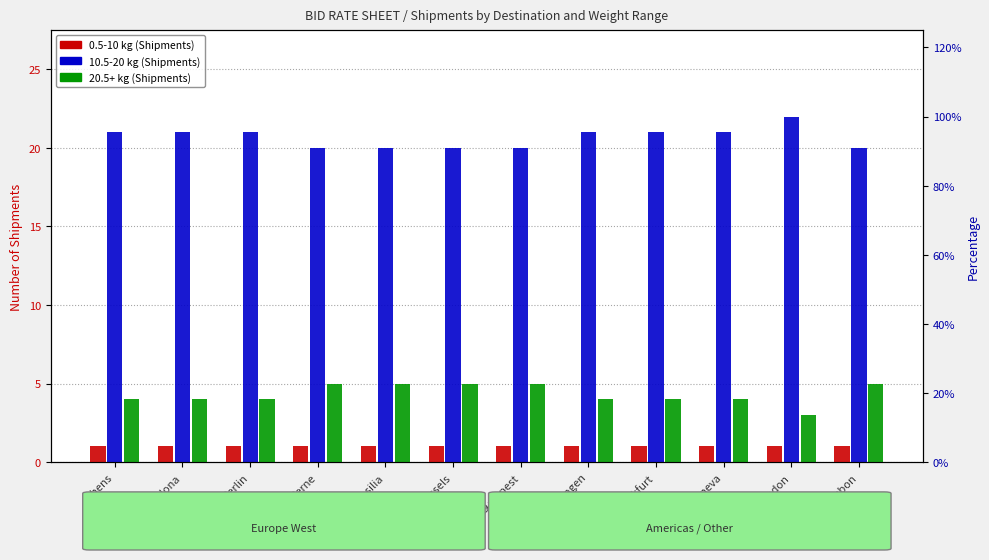

Which series has the widest spread of values?

10.5-20 kg (Shipments)